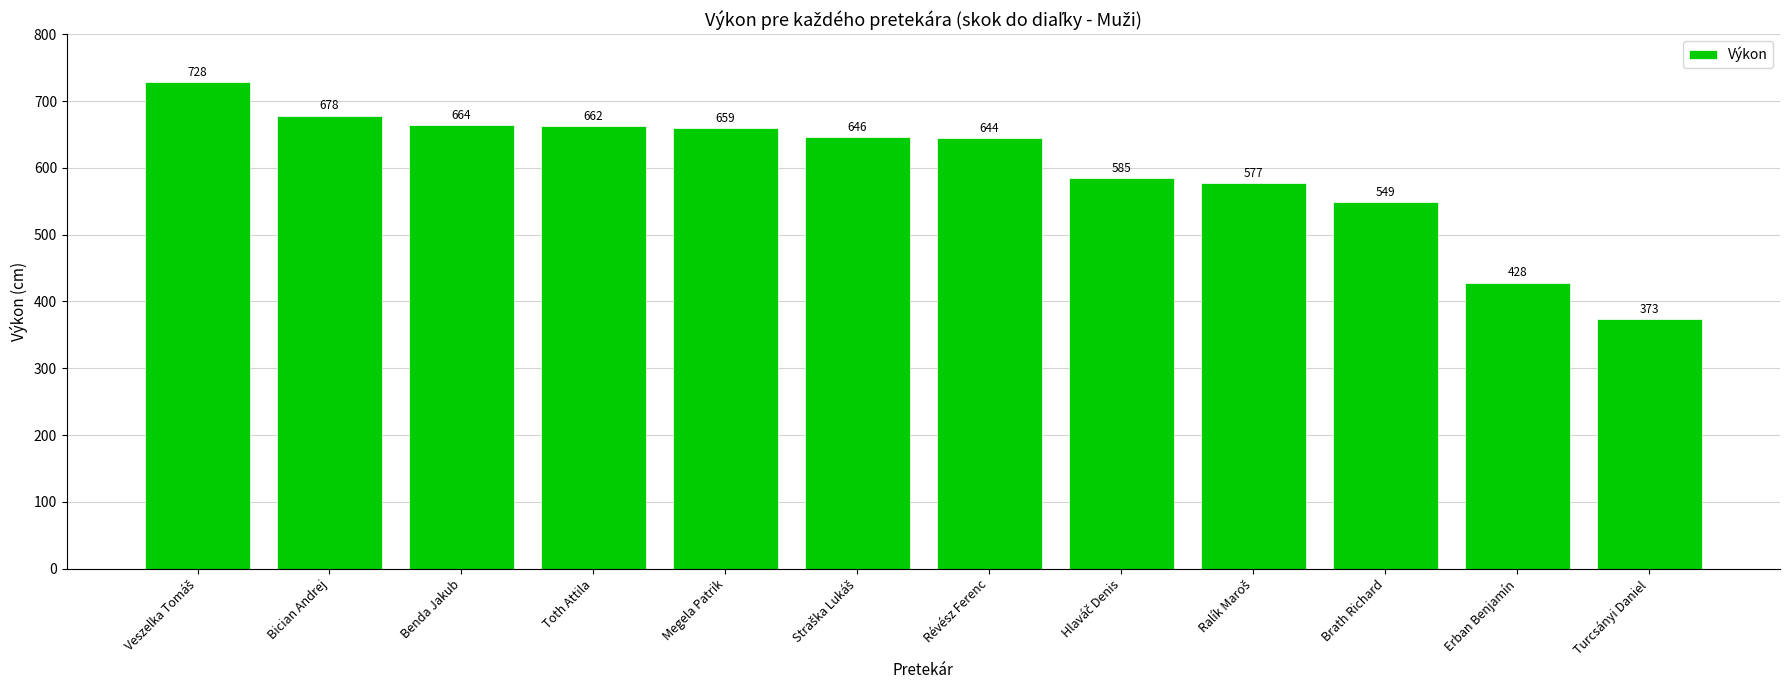

How many values are below 646?

6